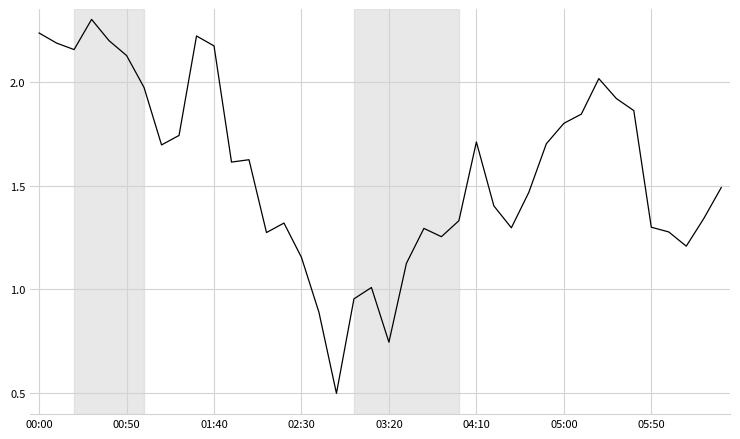

What is the maximum value shown in the chart?

2.3